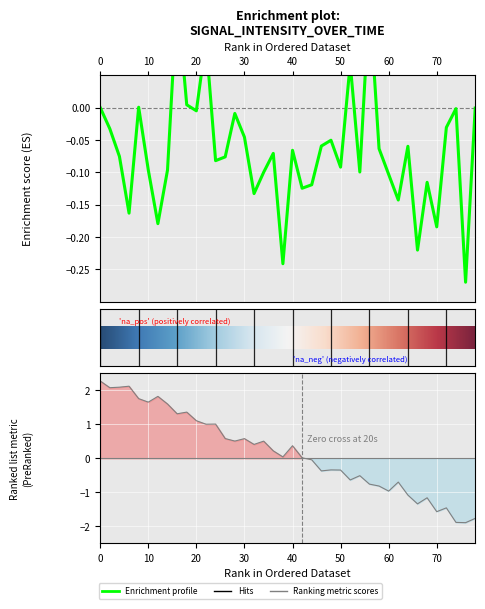

The chart shows a value of 0.1 at 26. True or false?

False